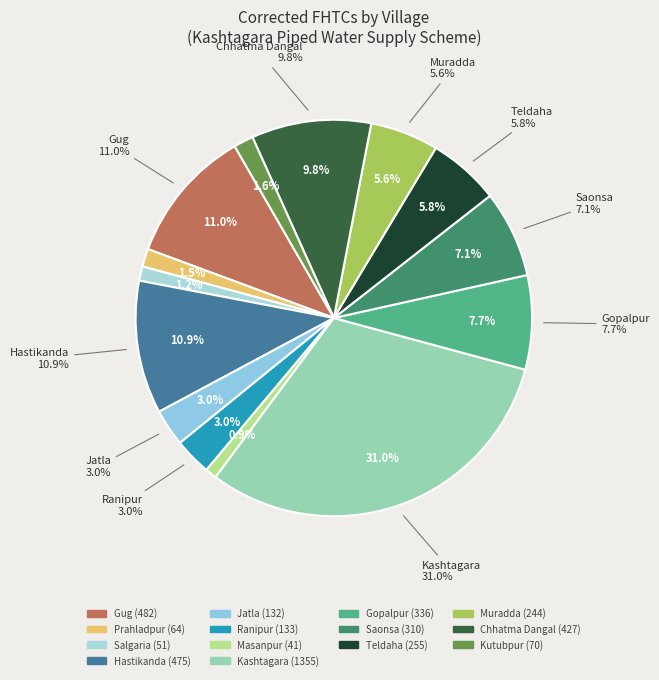

Approximately how many times larger is the value at Prahladpur compared to Teldaha?

0.3